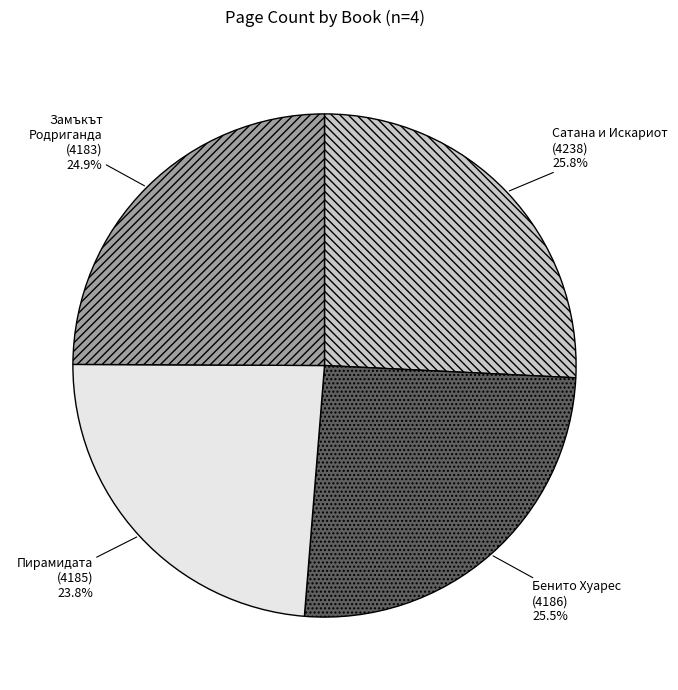

Is there a majority slice in this chart?

No